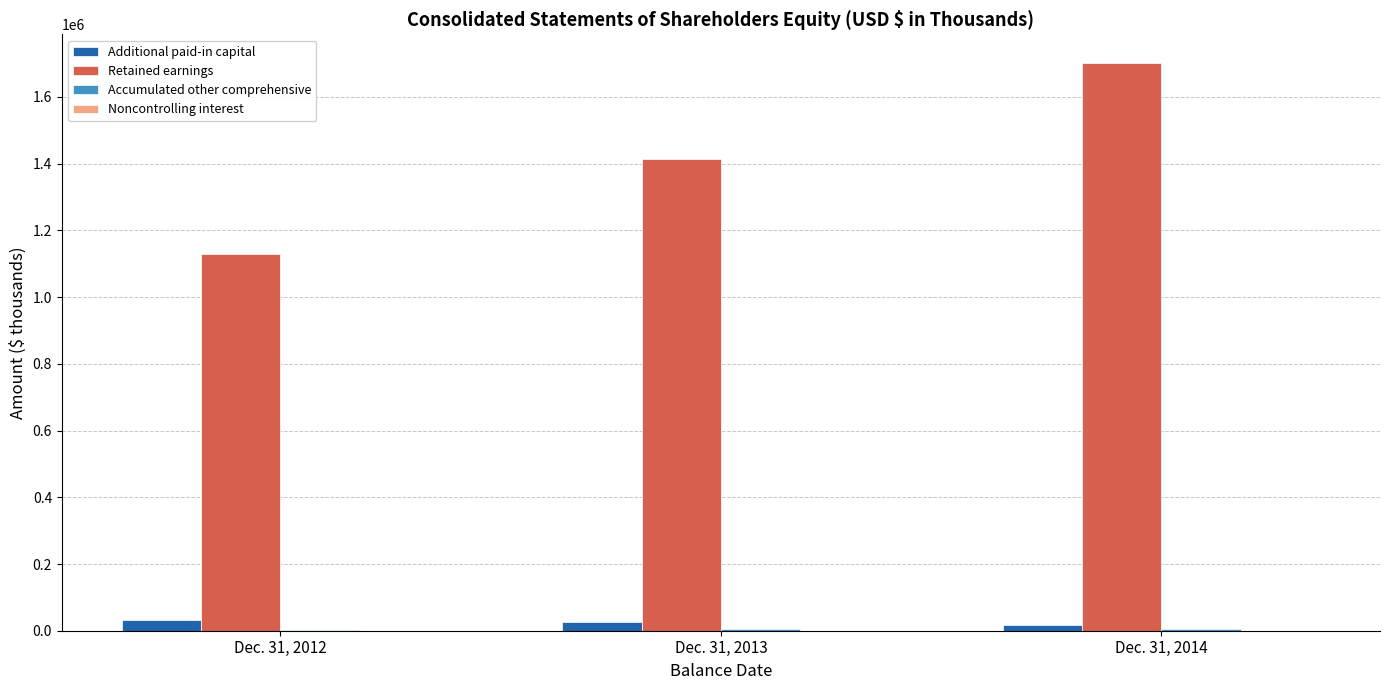

At which category is the sum across all series the highest?

Dec. 31, 2014